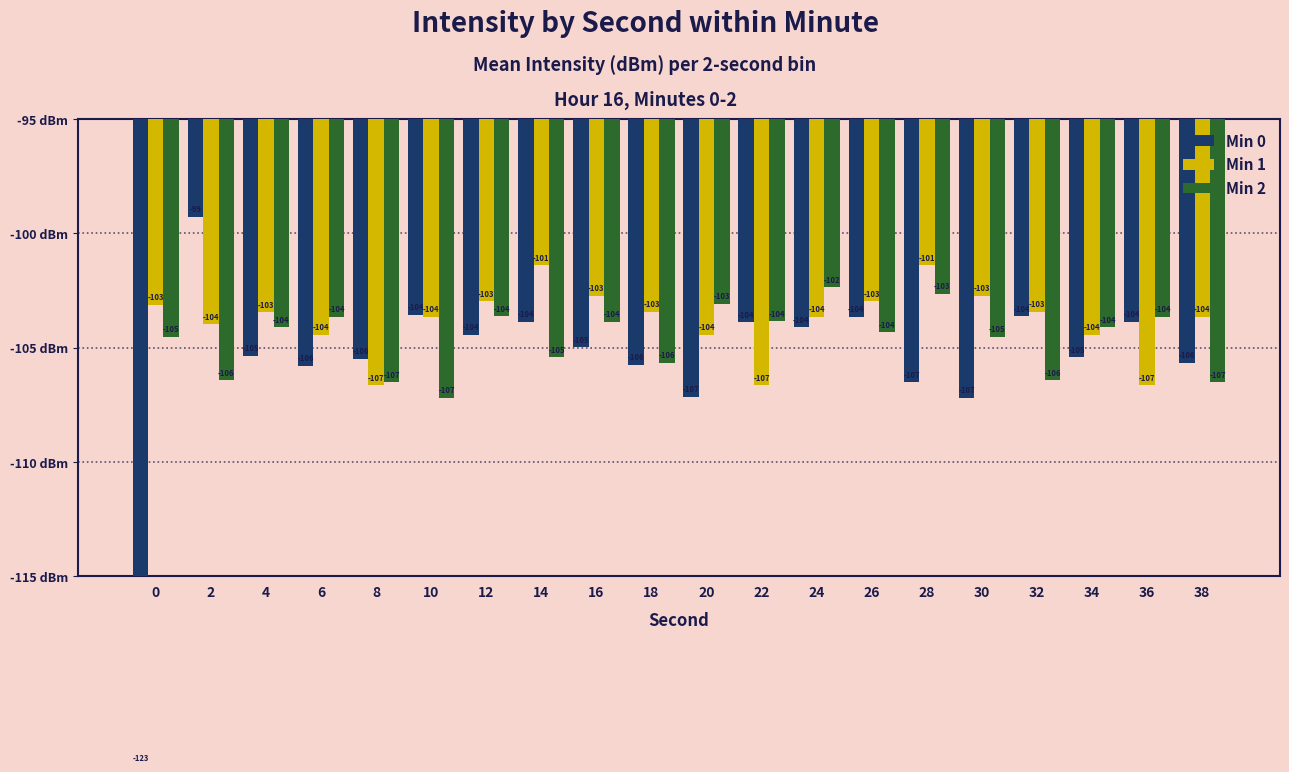

Which category has the lowest value in the Min 2 series?

10